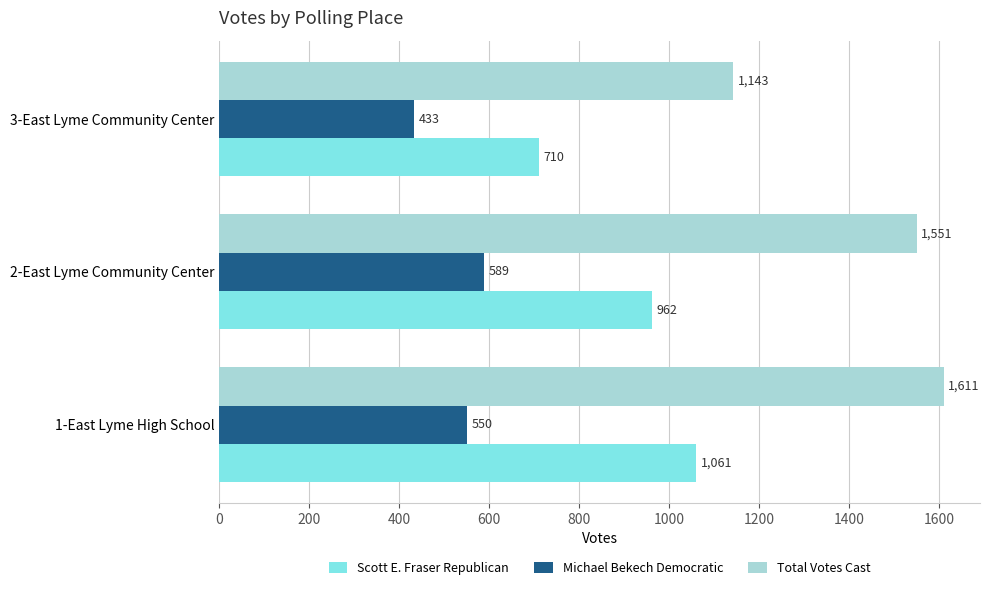

Rank the series by their maximum value, from lowest to highest.

Michael Bekech Democratic, Scott E. Fraser Republican, Total Votes Cast